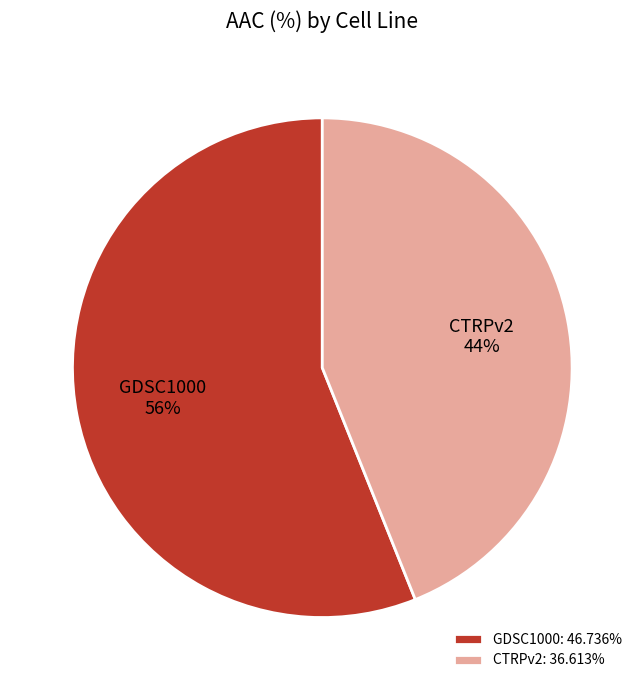

Rank the categories by value from lowest to highest.

CTRPv2, GDSC1000